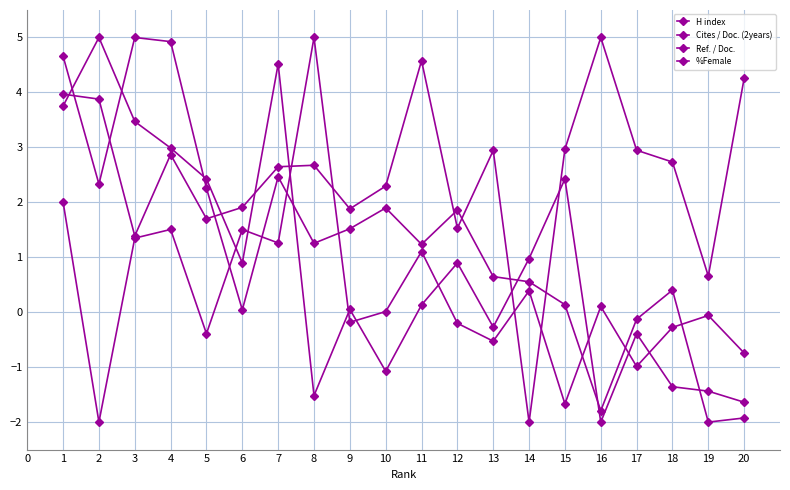

How many lines are shown in the chart?

4